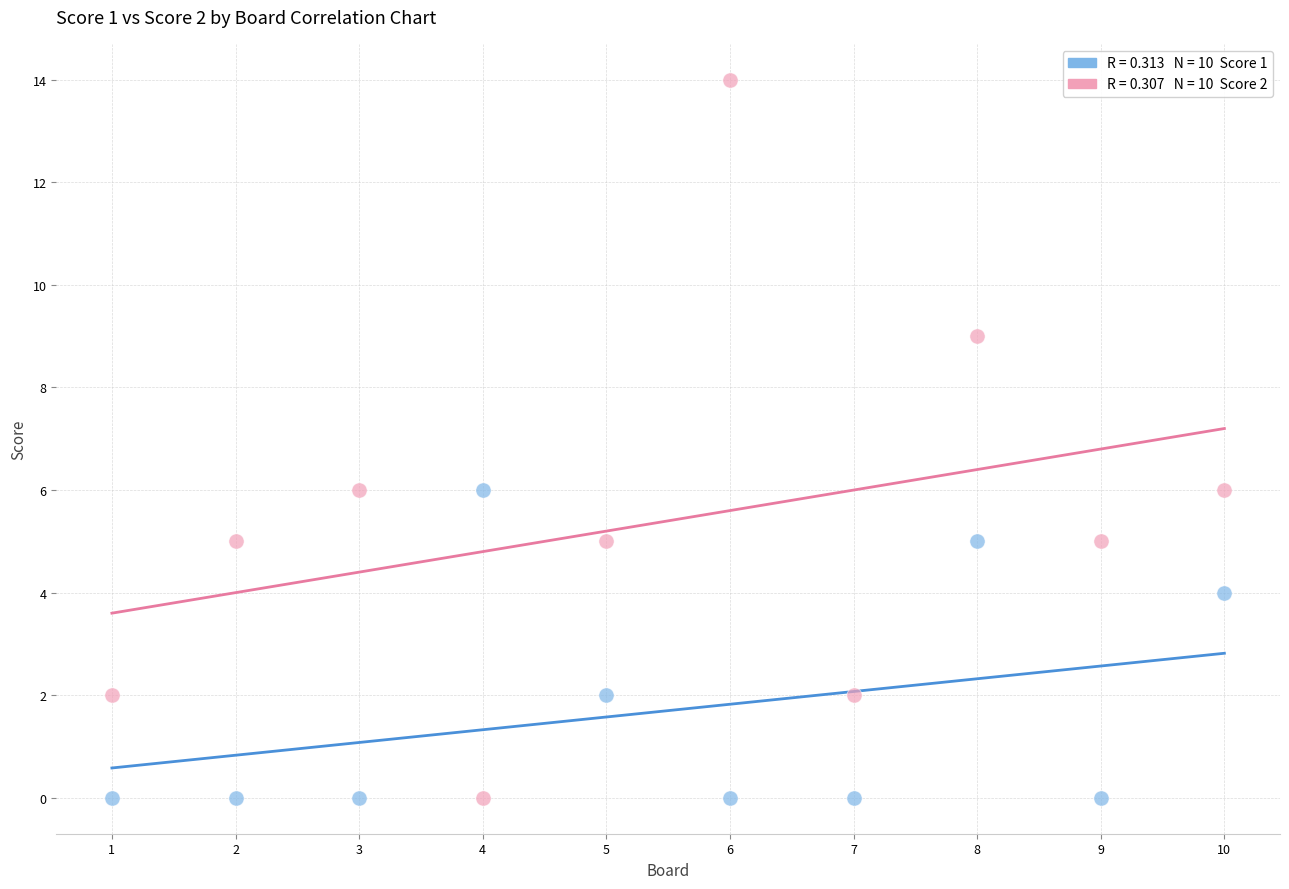

Count the number of points in this scatter plot.

20